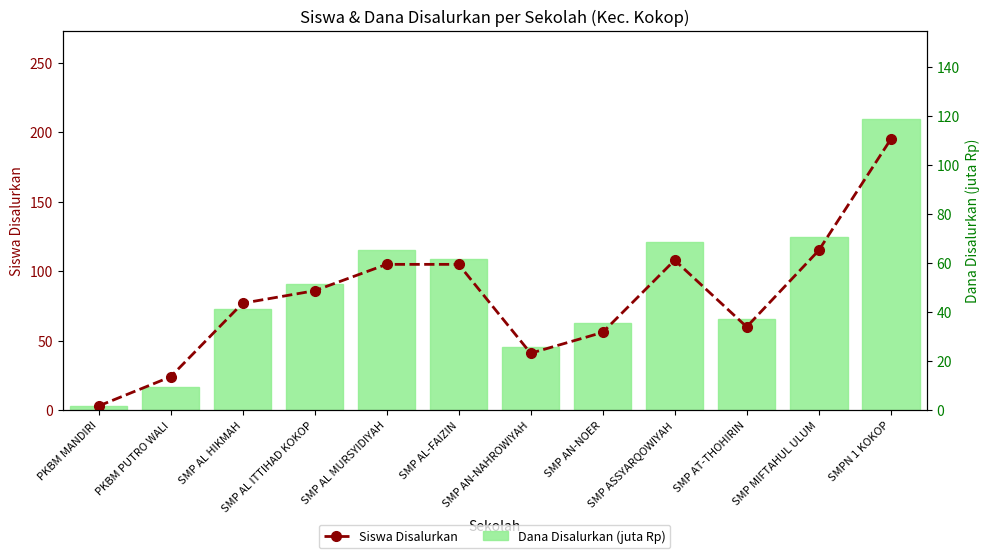

Which category has the highest value across all series?

SMPN 1 KOKOP